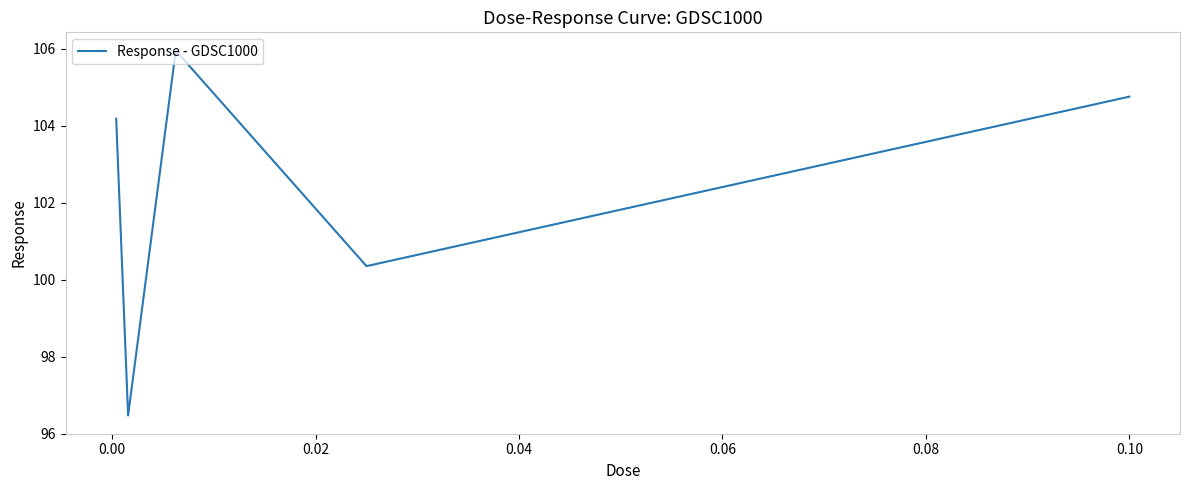

What is the difference between the second highest and second lowest values?

4.4